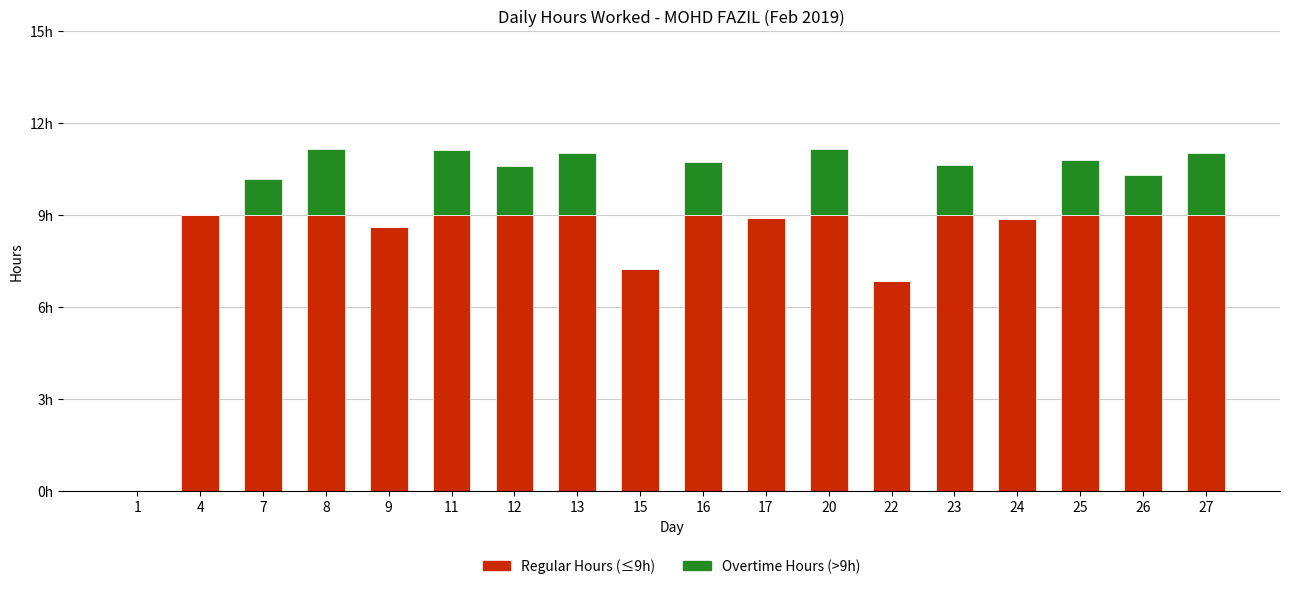

Are the bars grouped side by side (vs. stacked)?

No